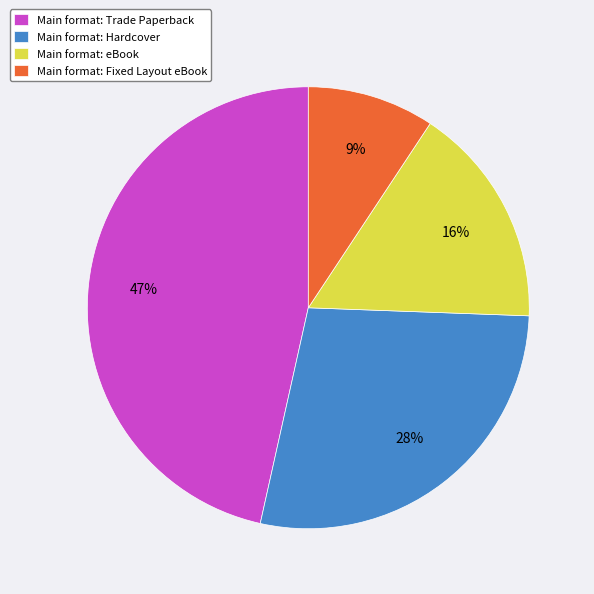

Which has a higher value, Main format: Hardcover or Main format: Trade Paperback?

Main format: Trade Paperback